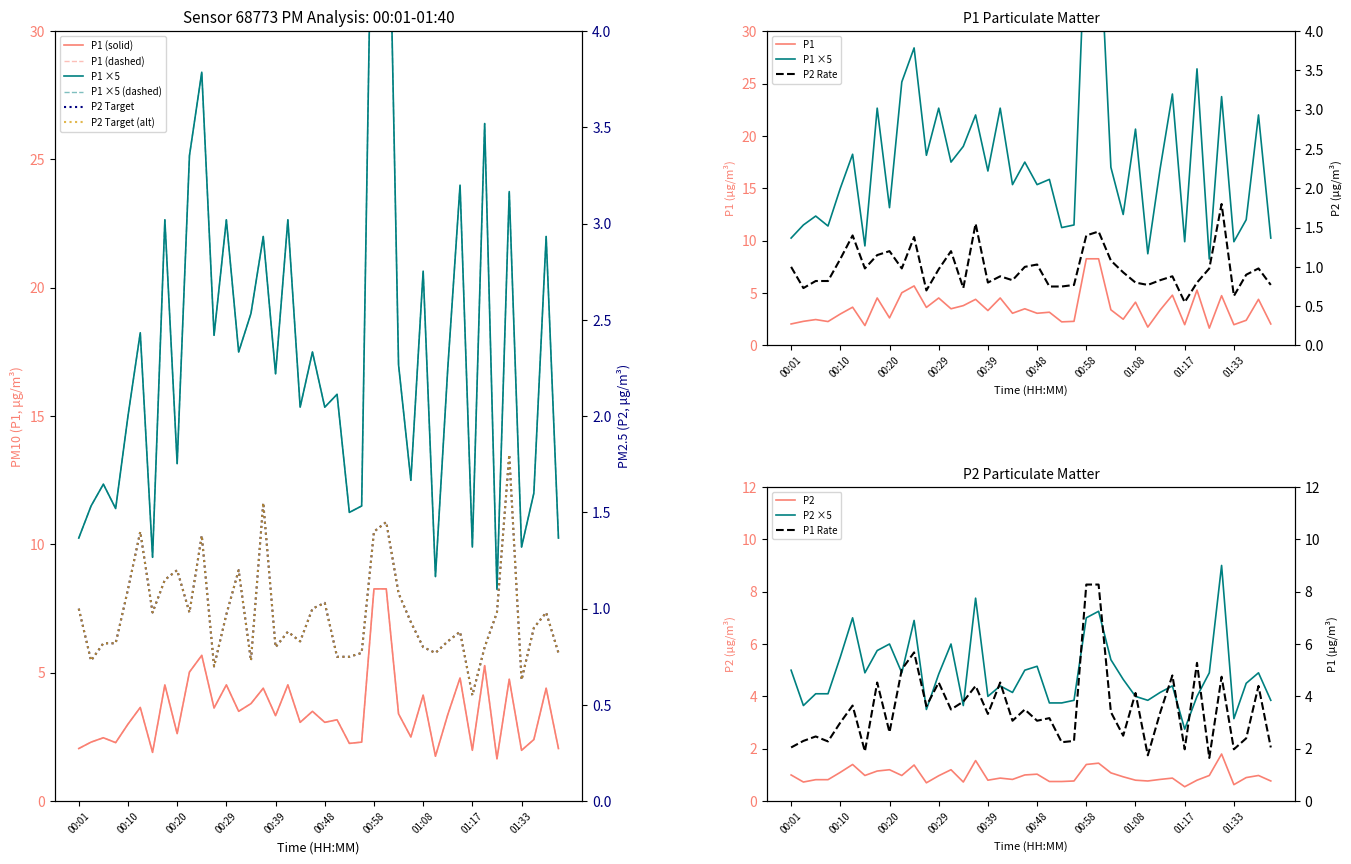

True or false: P2 and P1 cross at least once.

False